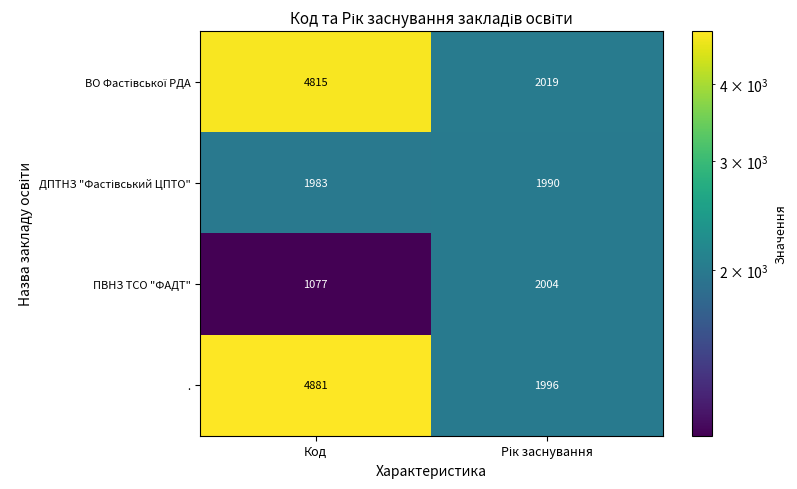

The . series shows 4881 at Код. True or false?

True